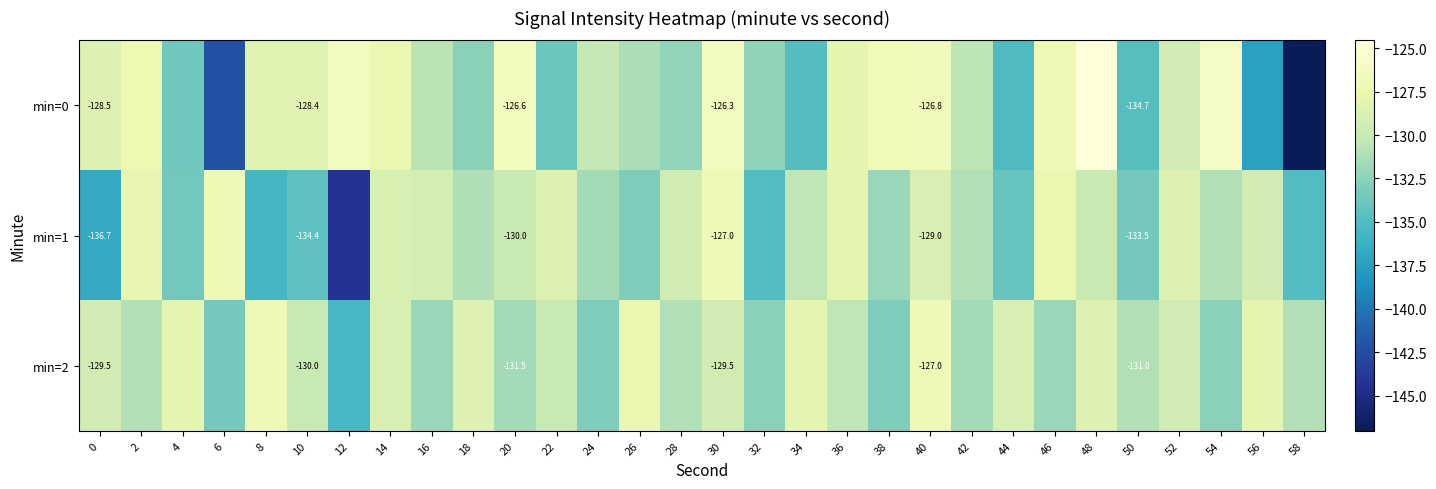

Where is min=0 nearest to the value -135?

44